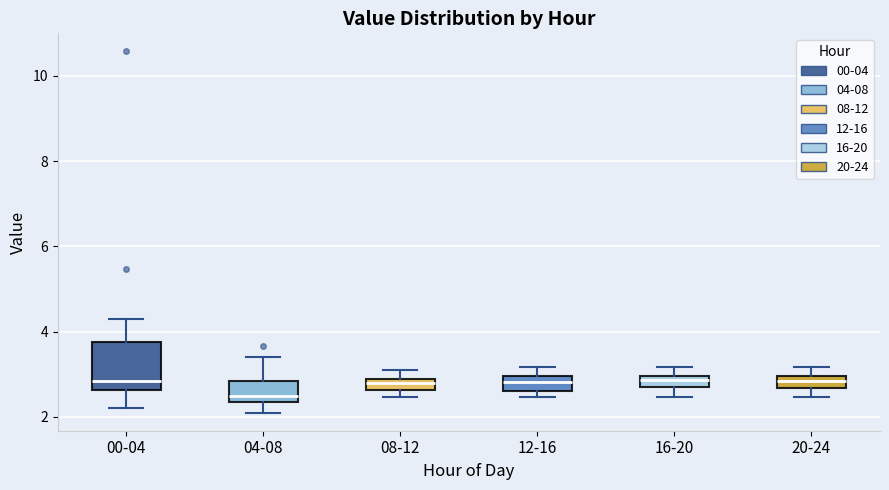

Comparing the boxes themselves (not the whiskers), which one is the tallest?

00-04